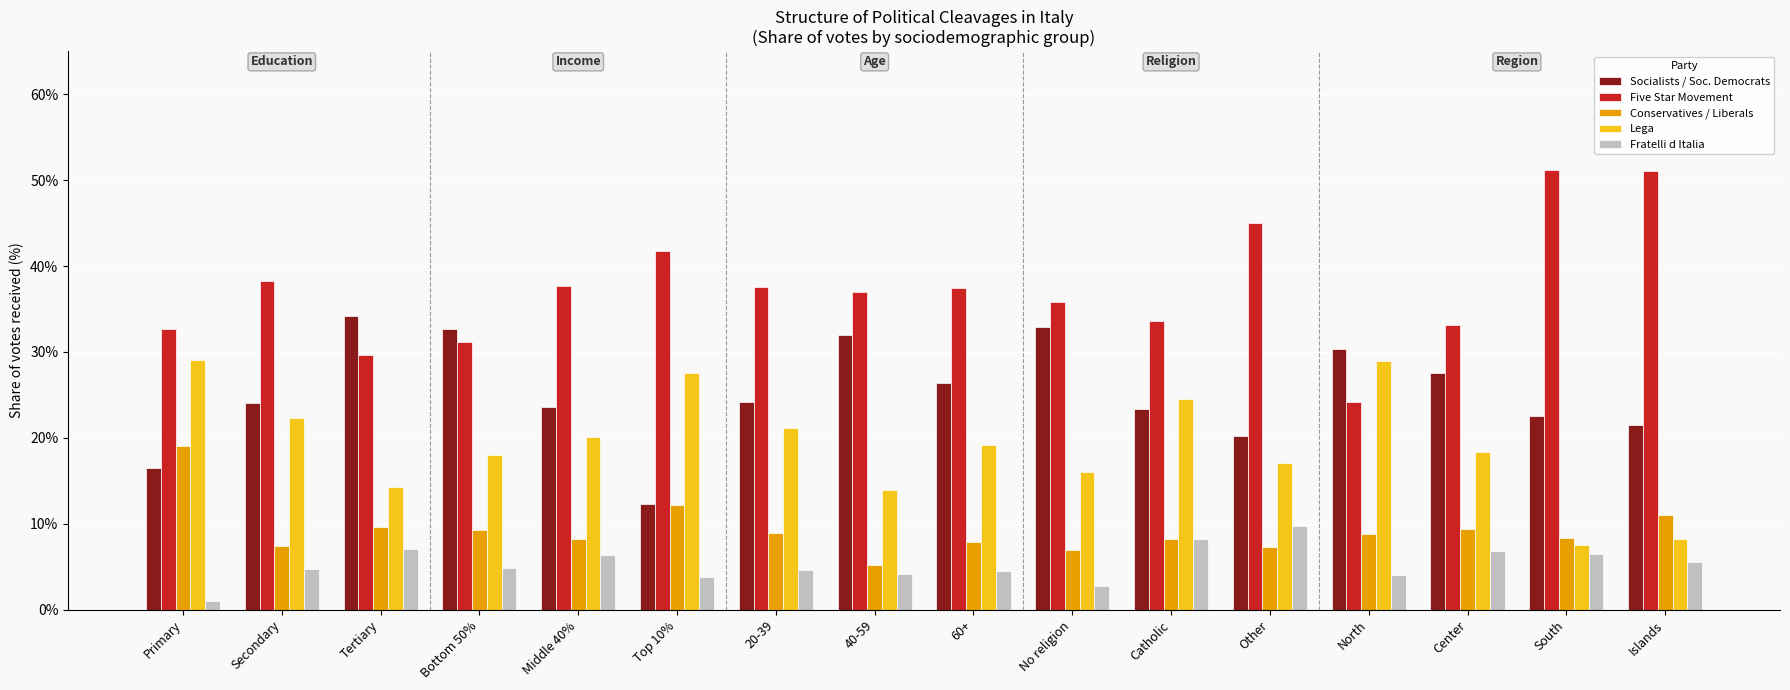

What is the value of the Lega bar at the 16th from the left?

0.1